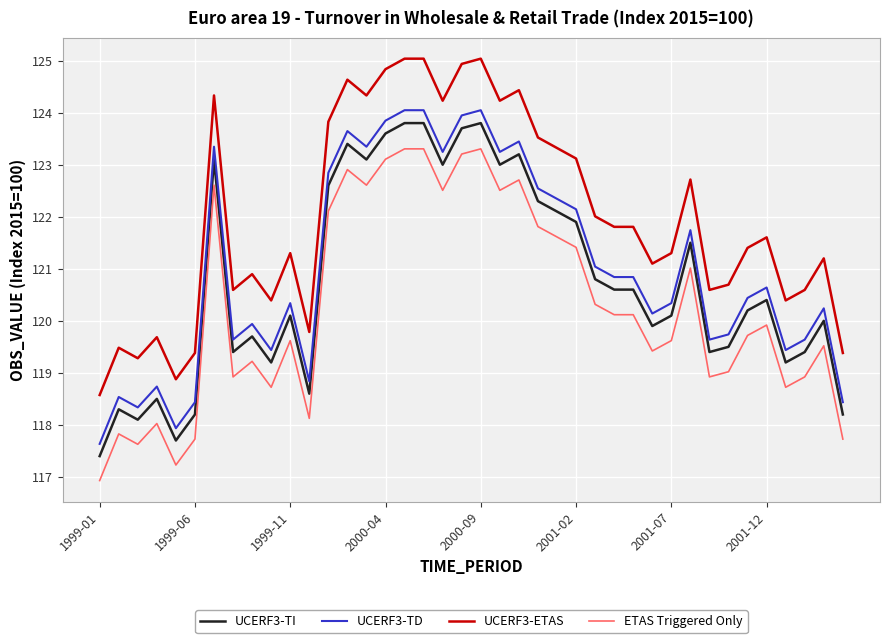

Which series has the largest total across all categories?

UCERF3-ETAS